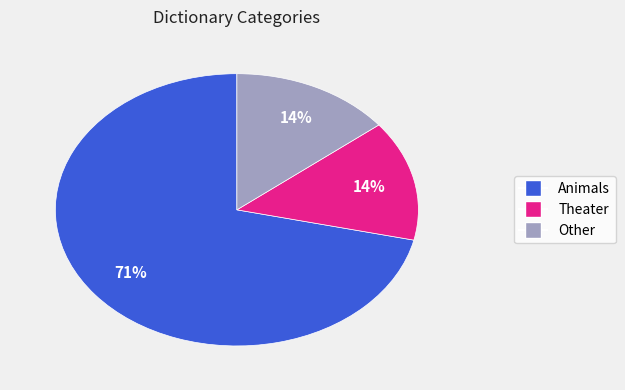

To the nearest percent, what is the average slice percentage?

33%